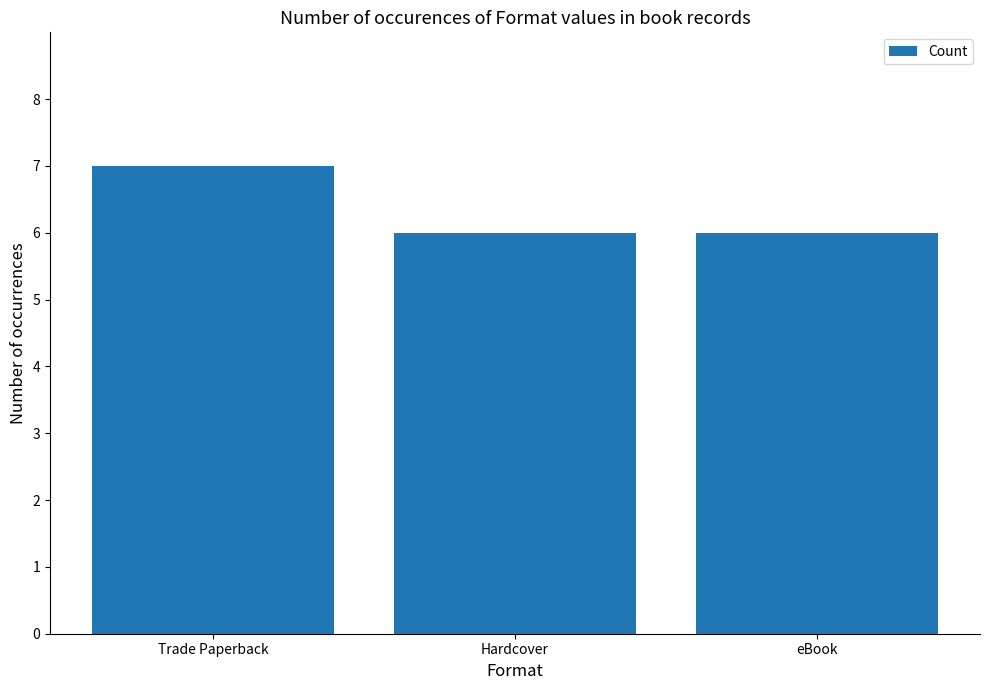

Reading left to right, what are all the values shown in this chart?

Trade Paperback=7	Hardcover=6	eBook=6